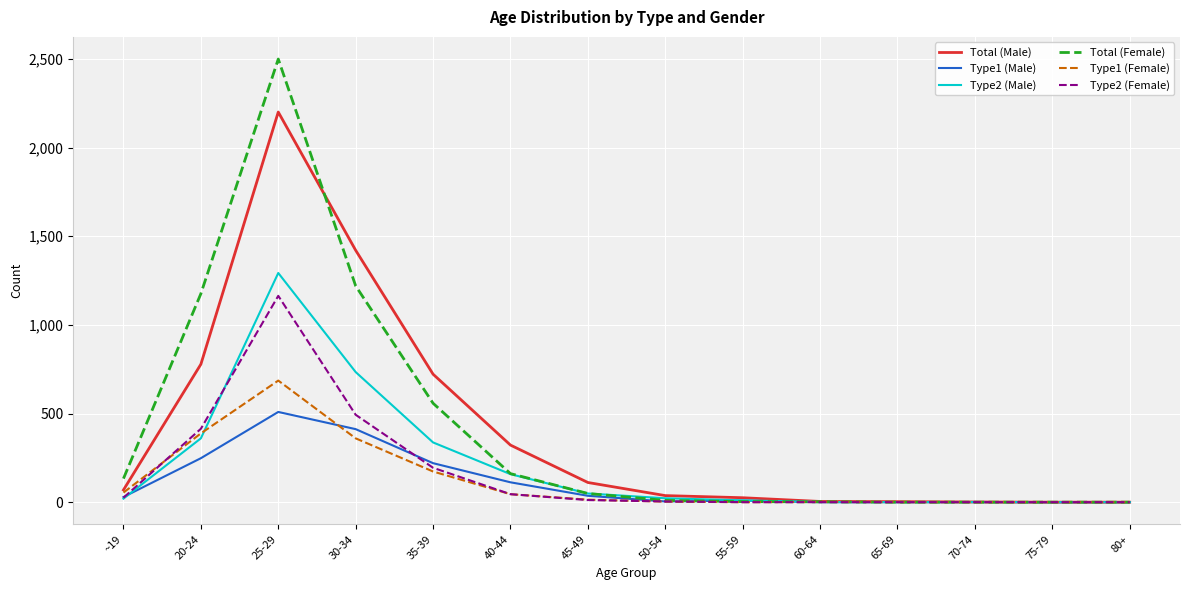

Rank the series by their maximum value, from lowest to highest.

Type1 (Male), Type1 (Female), Type2 (Female), Type2 (Male), Total (Male), Total (Female)